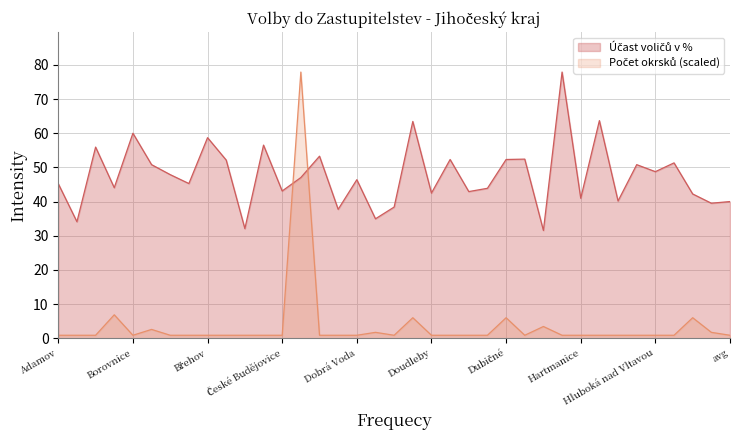

True or false: Účast voličů v % and Počet okrsků intersect in this chart.

True